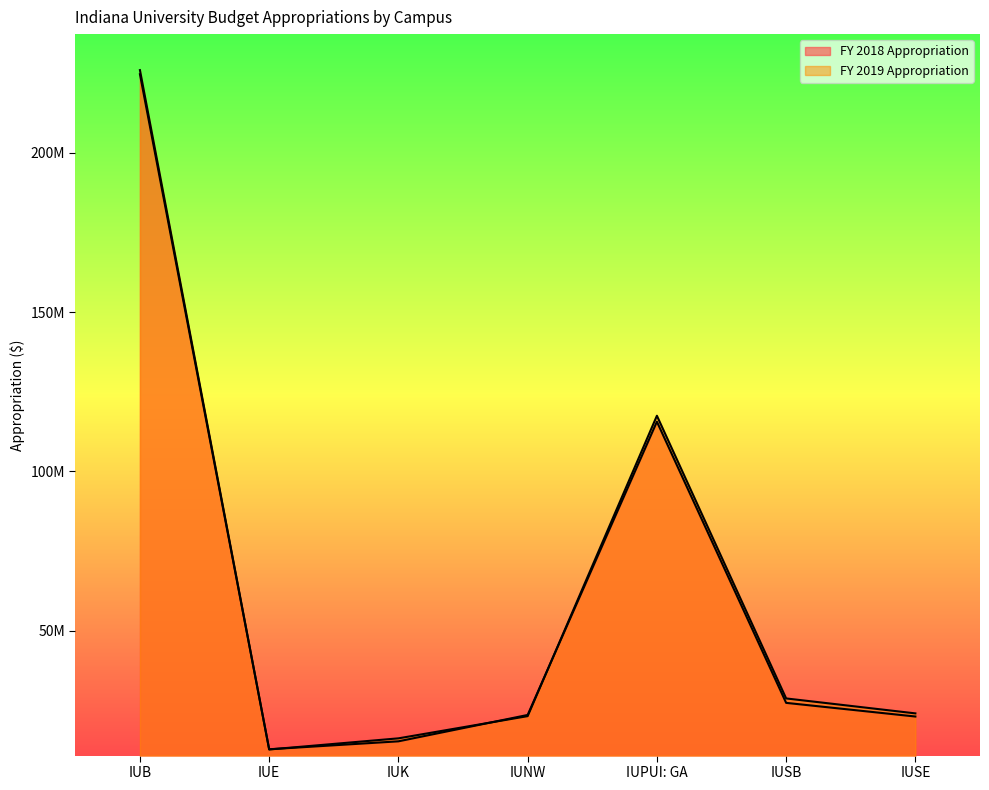

In FY 2019 Appropriation, how many points are lower than both neighbors (excluding endpoints)?

1